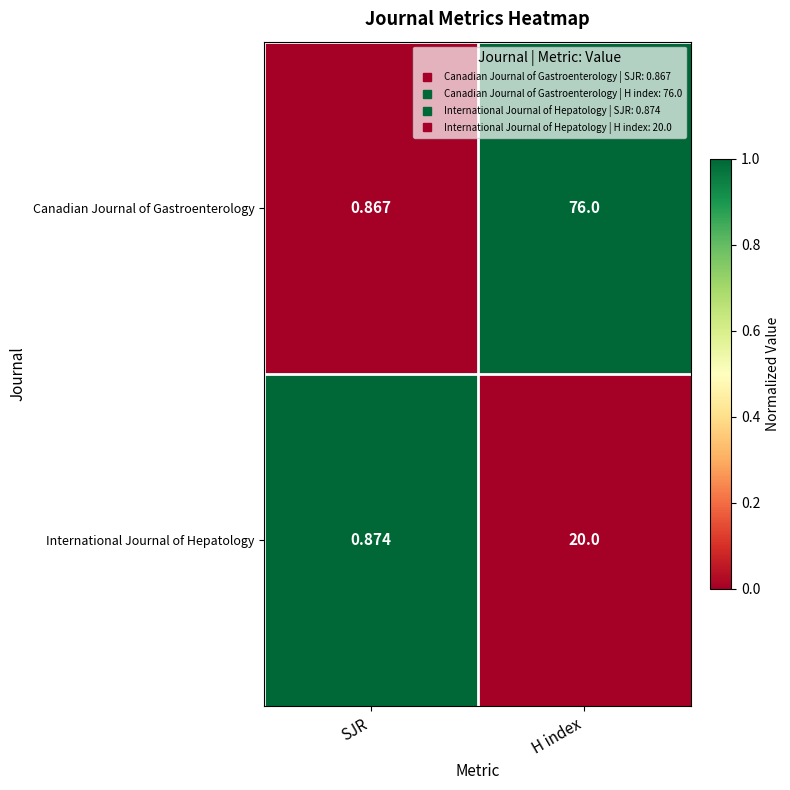

What is the greatest value displayed?

76.0